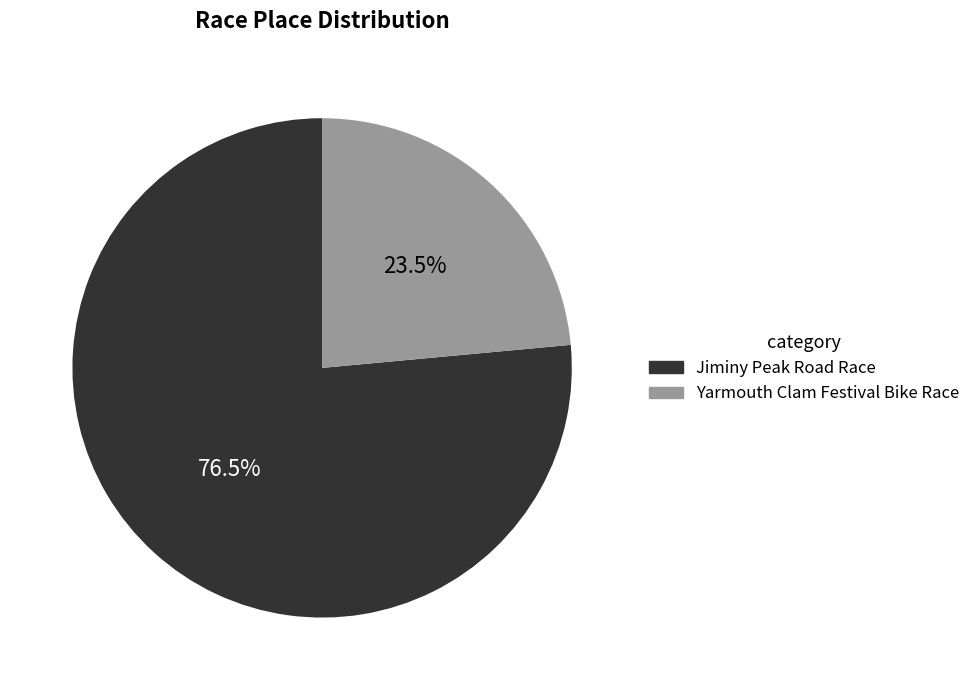

What is the smallest slice in the pie chart?

Yarmouth Clam Festival Bike Race